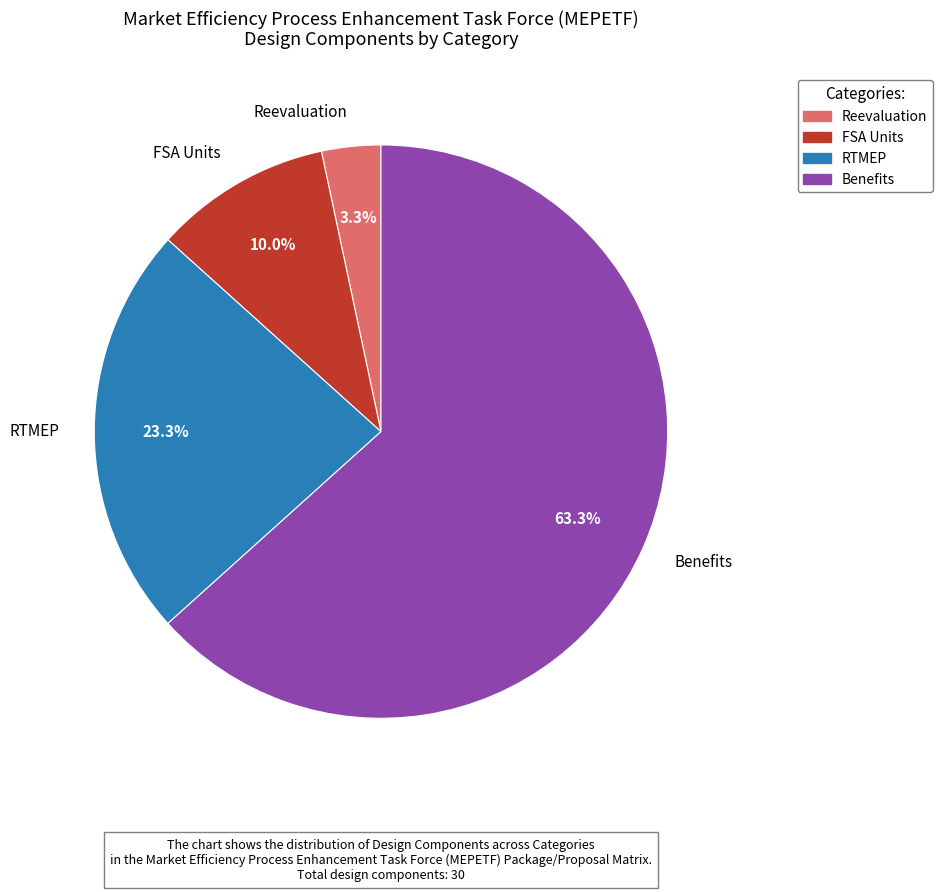

Rank the categories by value from lowest to highest.

Reevaluation, FSA Units, RTMEP, Benefits